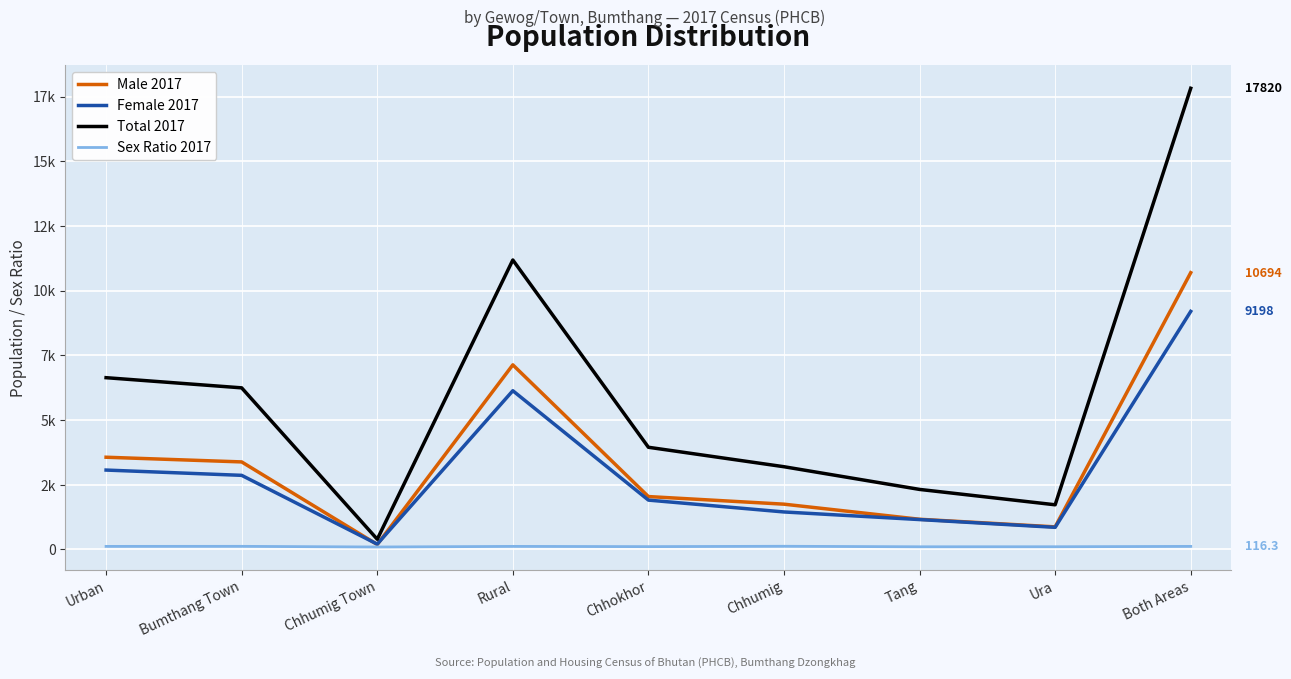

Rank the series at Chhumig from highest to lowest value.

Total 2017, Male 2017, Female 2017, Sex Ratio 2017